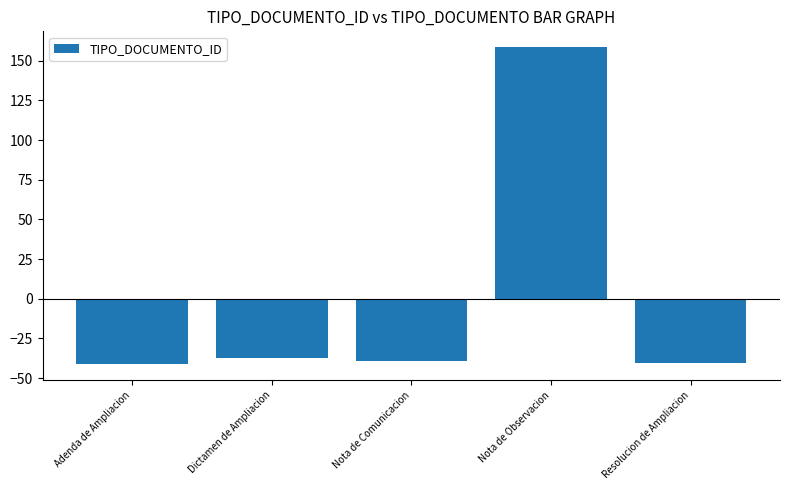

How many data points are less than -39?

3